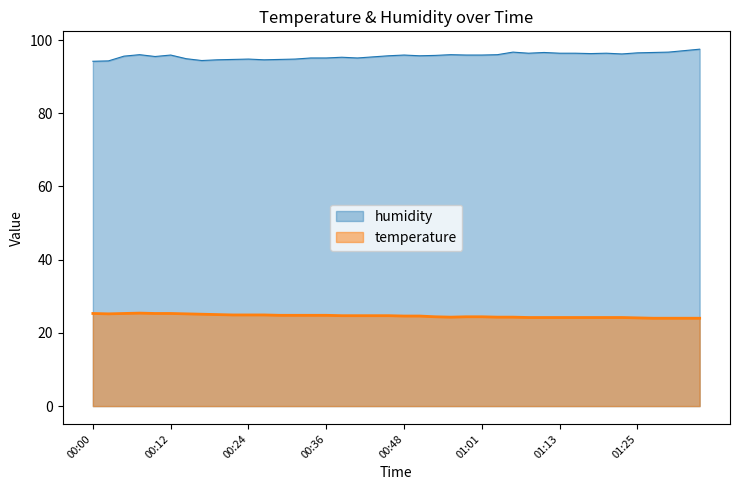

List the series in order of their peak value, highest first.

humidity, temperature